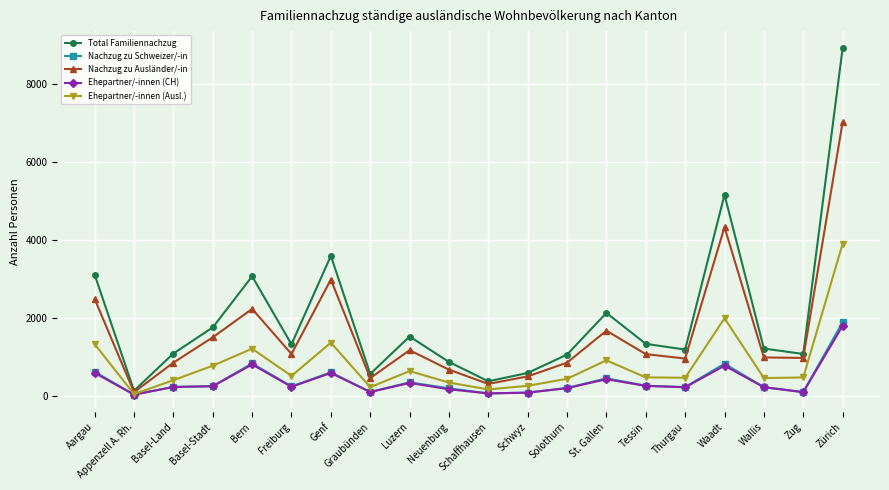

The value of Nachzug zu Ausländer/-in at Basel-Stadt is 1503. True or false?

True